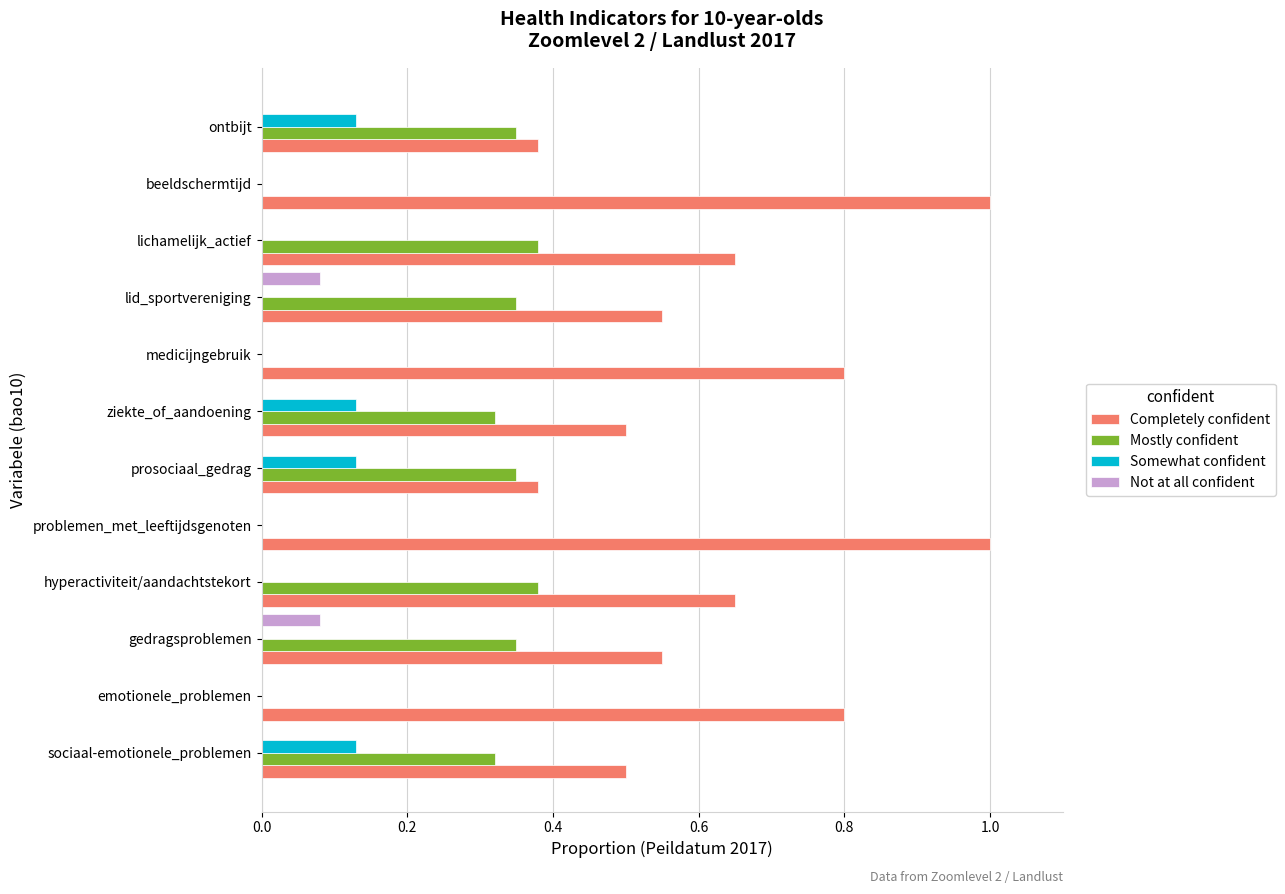

What is the highest value of the Completely confident series?

1.0